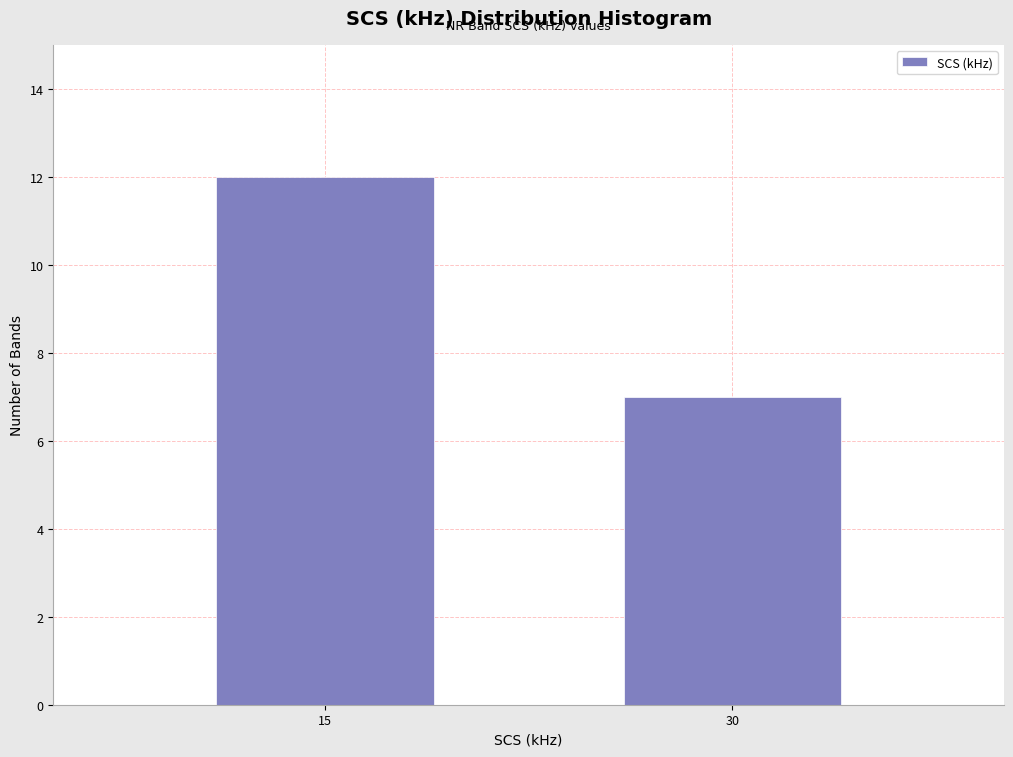

Reading right to left, what are all the values shown in this chart?

30=7	15=12